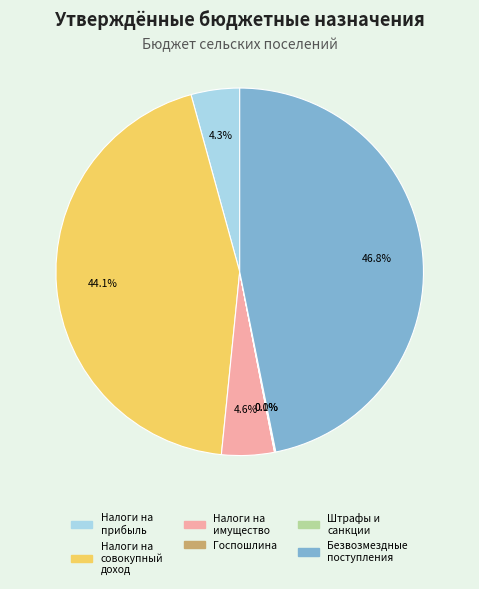

Is there a majority slice in this chart?

No